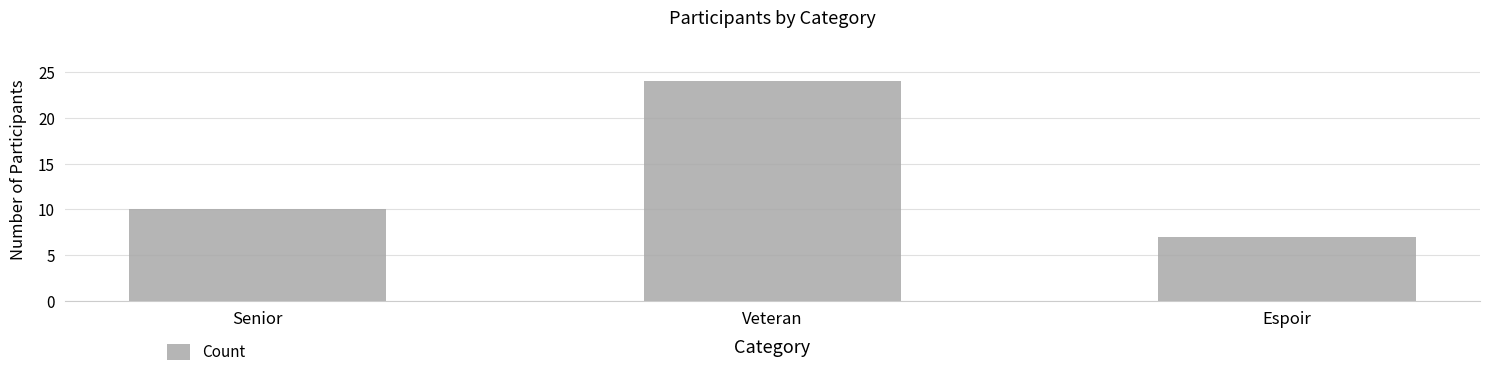

Does the chart contain stacked bars?

No